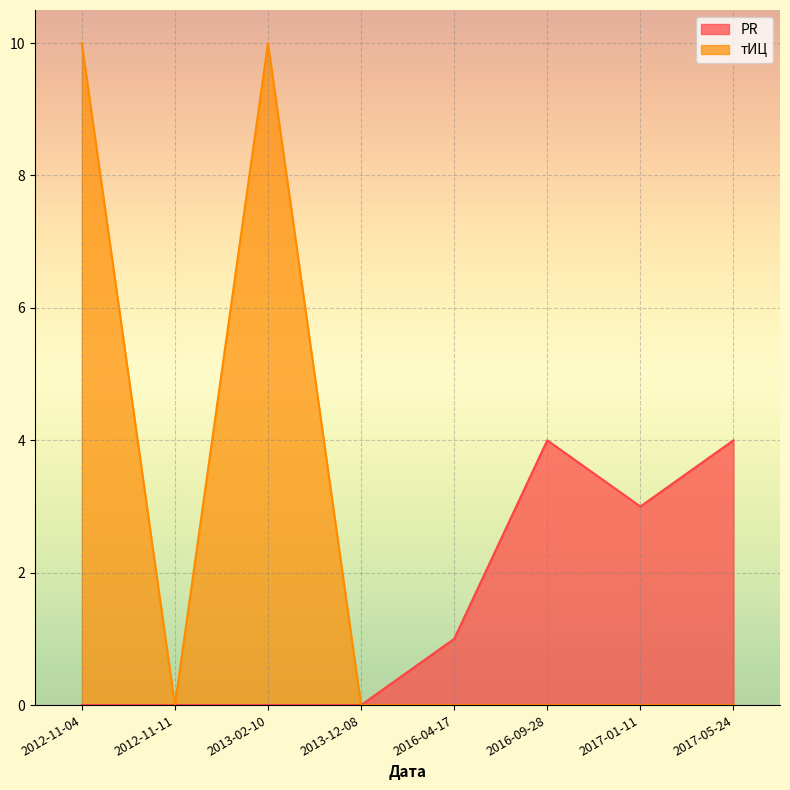

What position from the right is 2016-09-28?

3